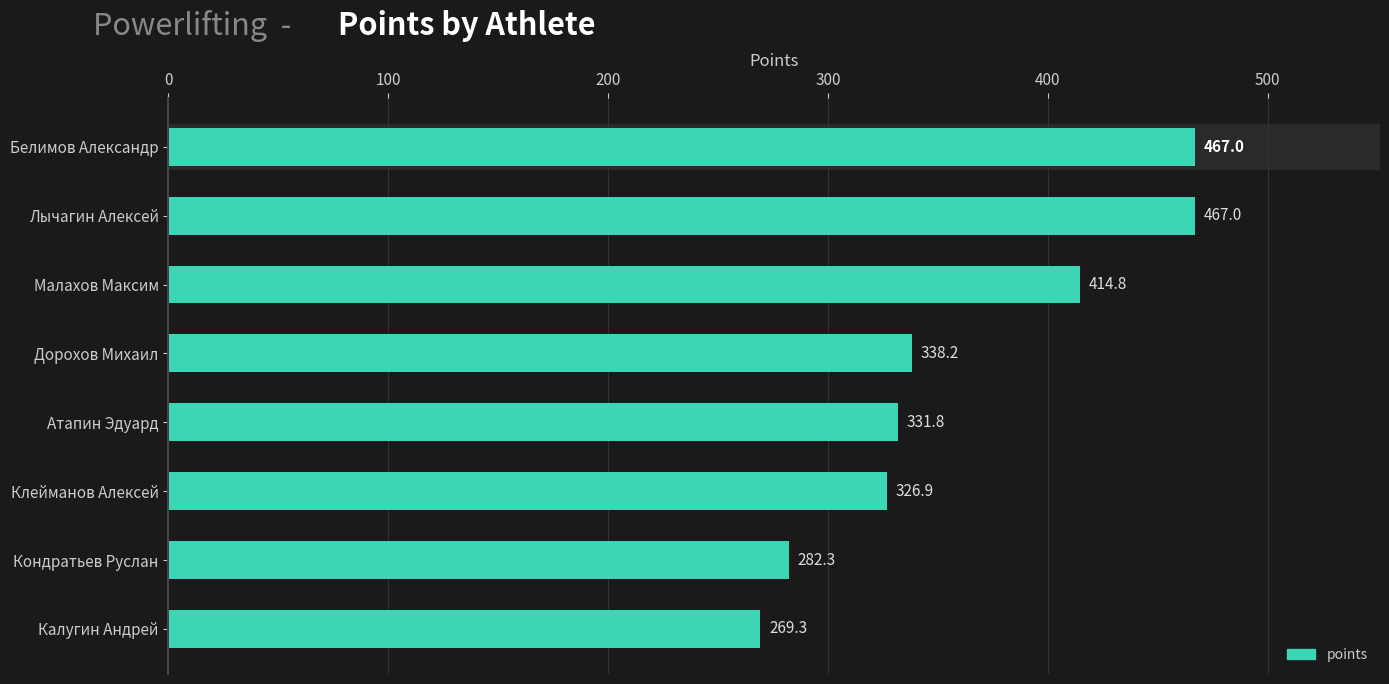

Does the chart contain any negative values?

No